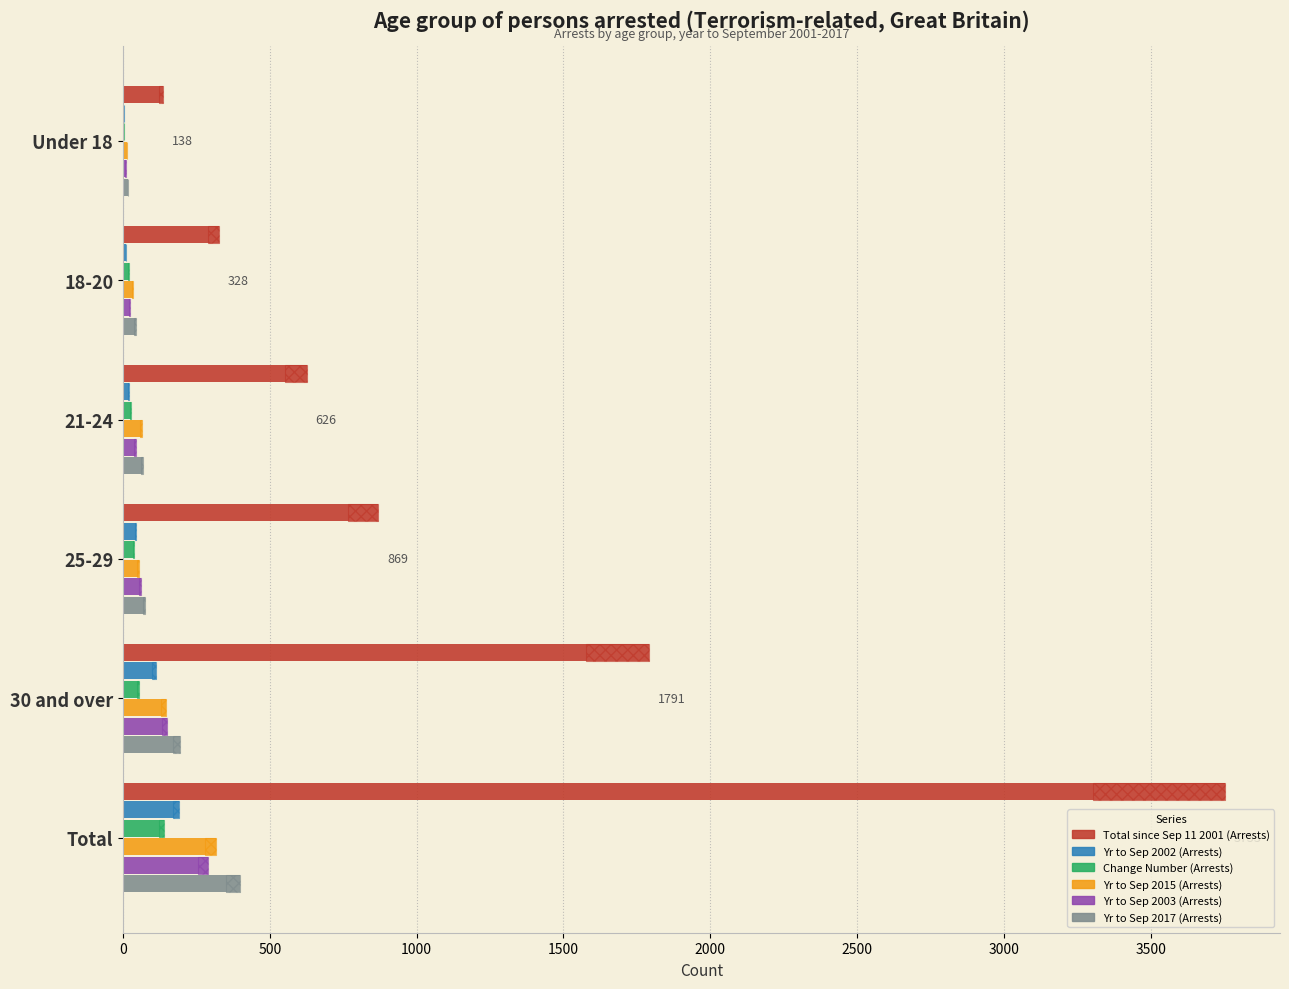

Which series has the widest spread of values?

Total since Sep 11 2001 (Arrests)